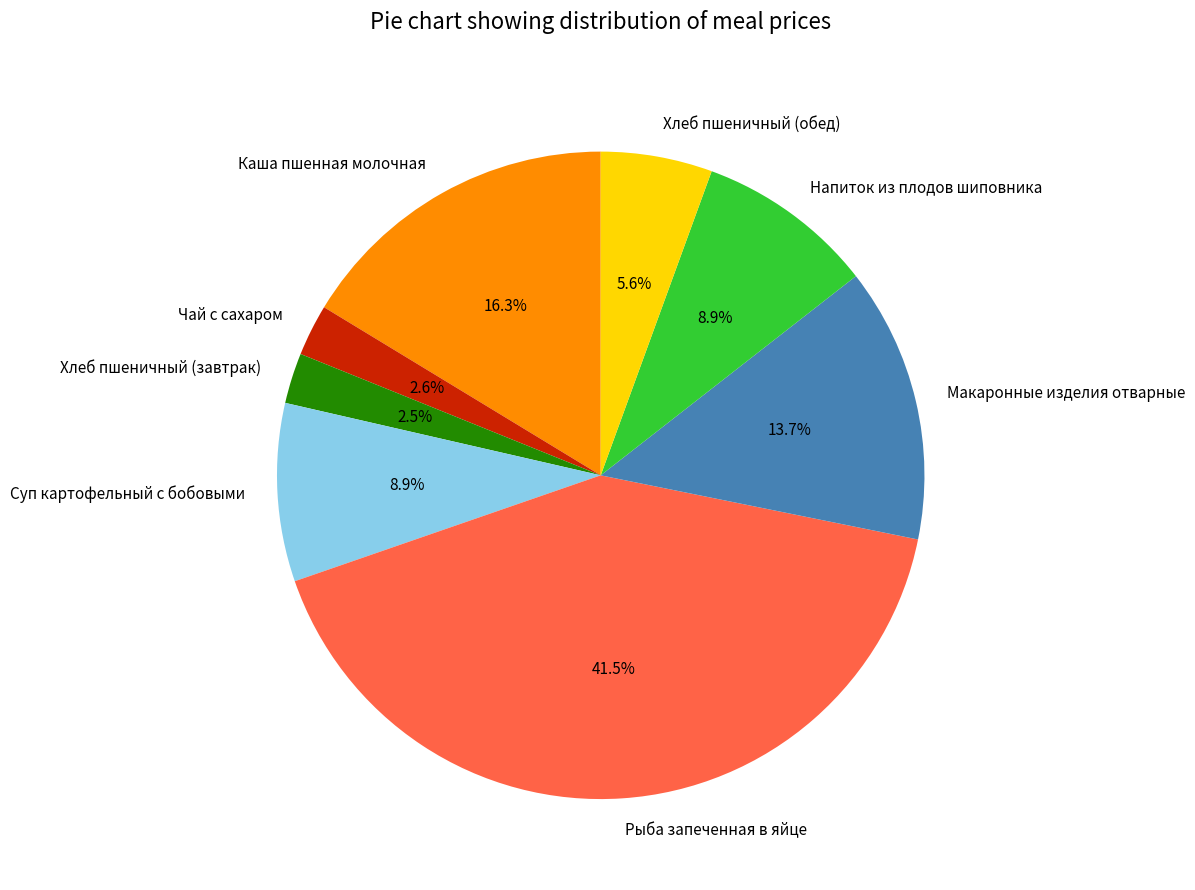

Which slice is the largest?

Рыба запеченная в яйце